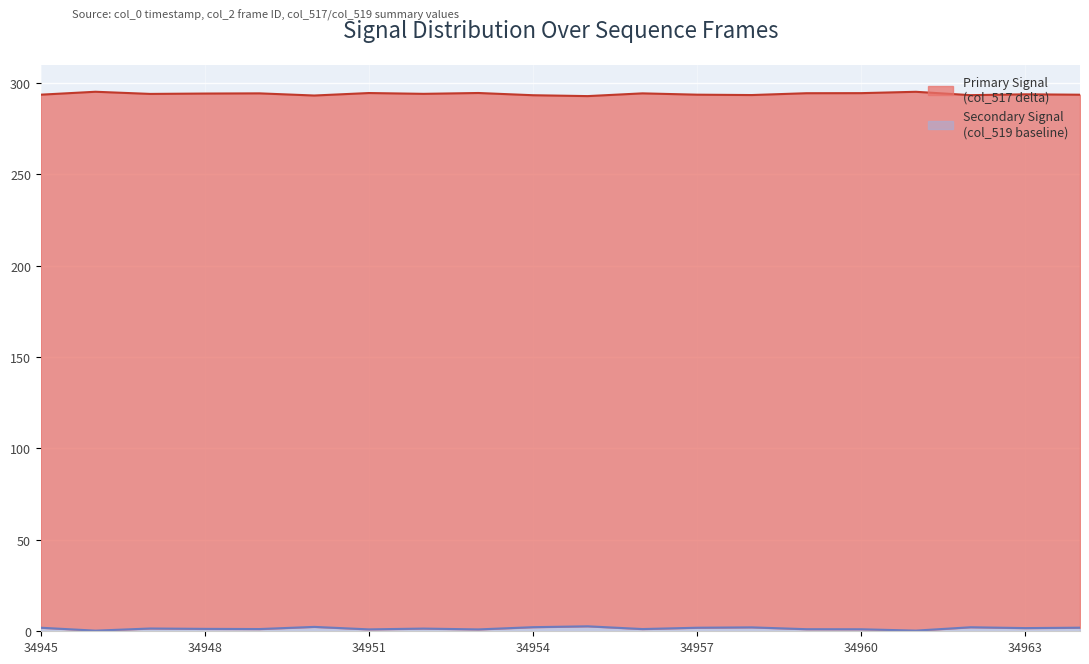

At which category does the data reach its first local valley?

34946